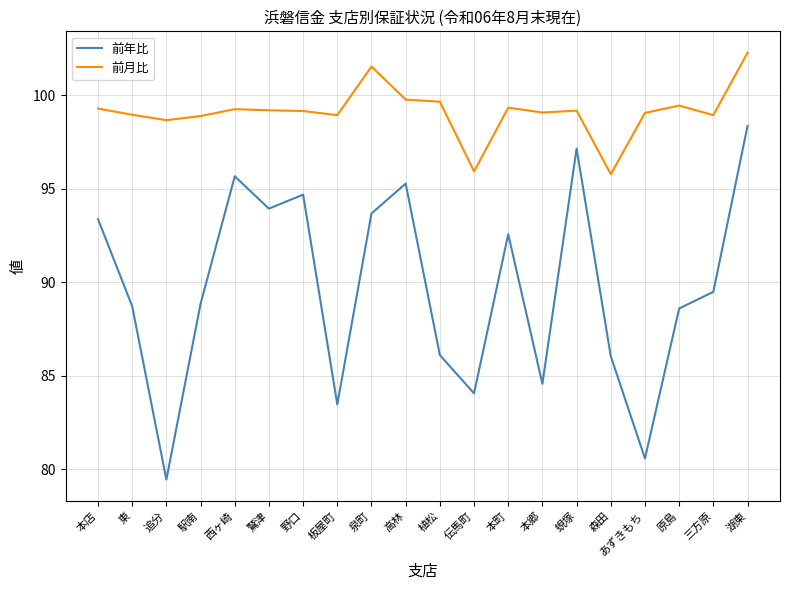

What is the minimum value shown in the chart?

79.4